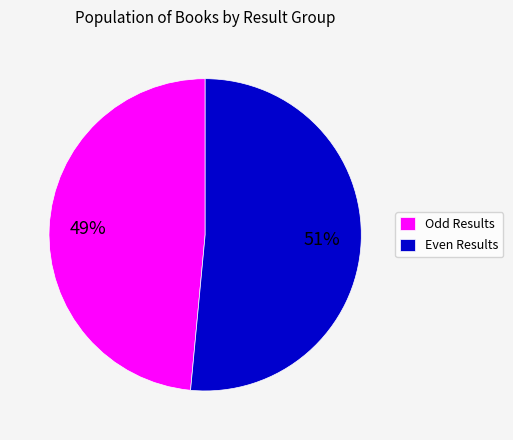

How many slices are in this pie chart?

2